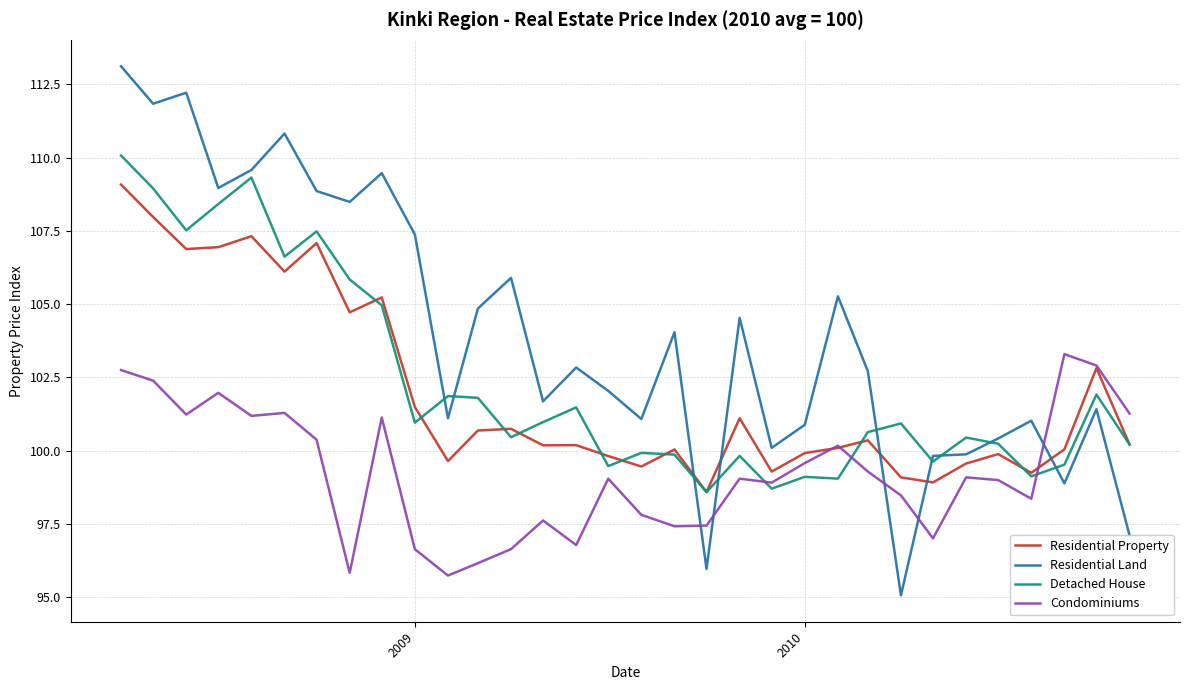

True or false: Residential Property and Residential Land cross at least once.

True